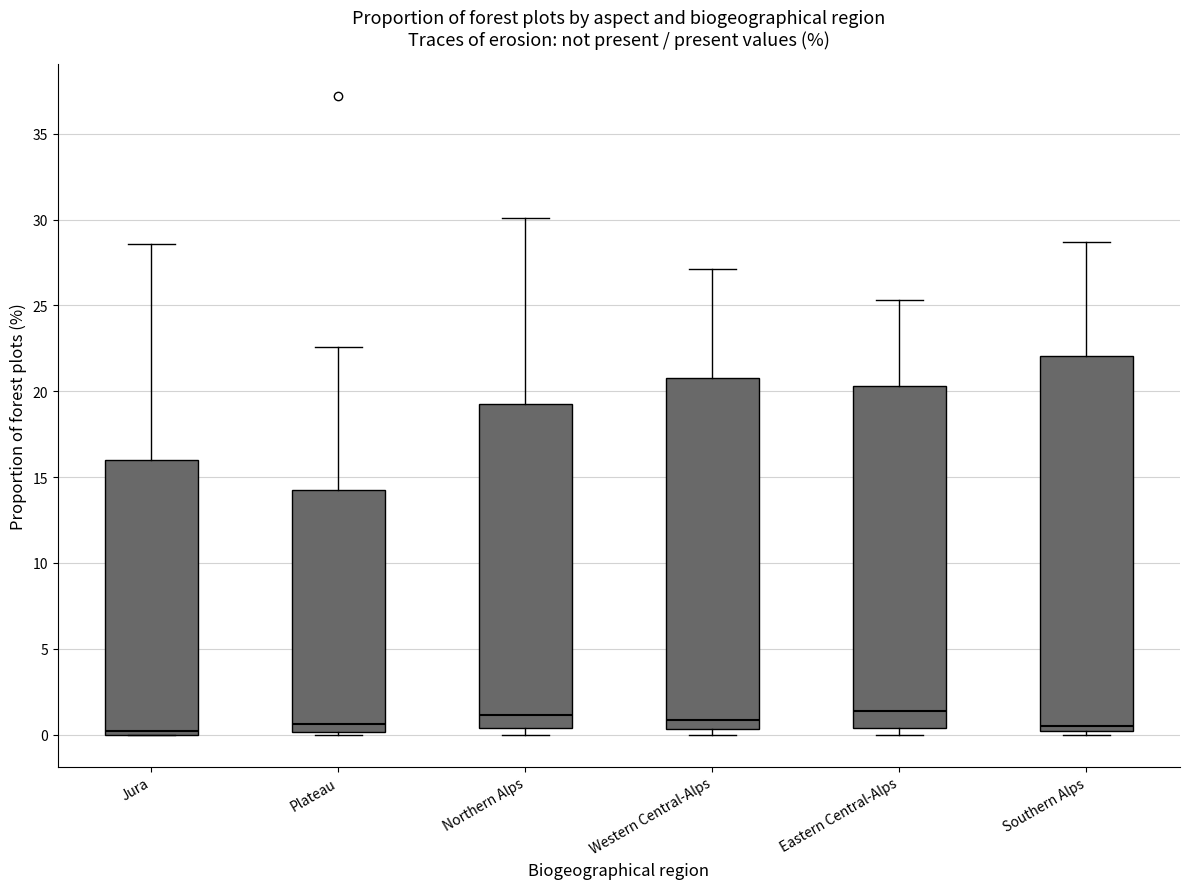

Comparing the boxes themselves (not the whiskers), which one is the tallest?

Southern Alps